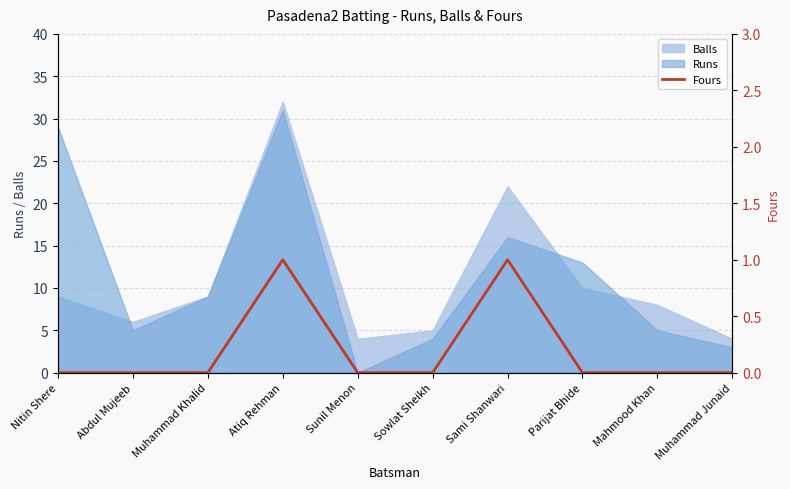

True or false: the data shows 0 at Mahmood Khan.

False